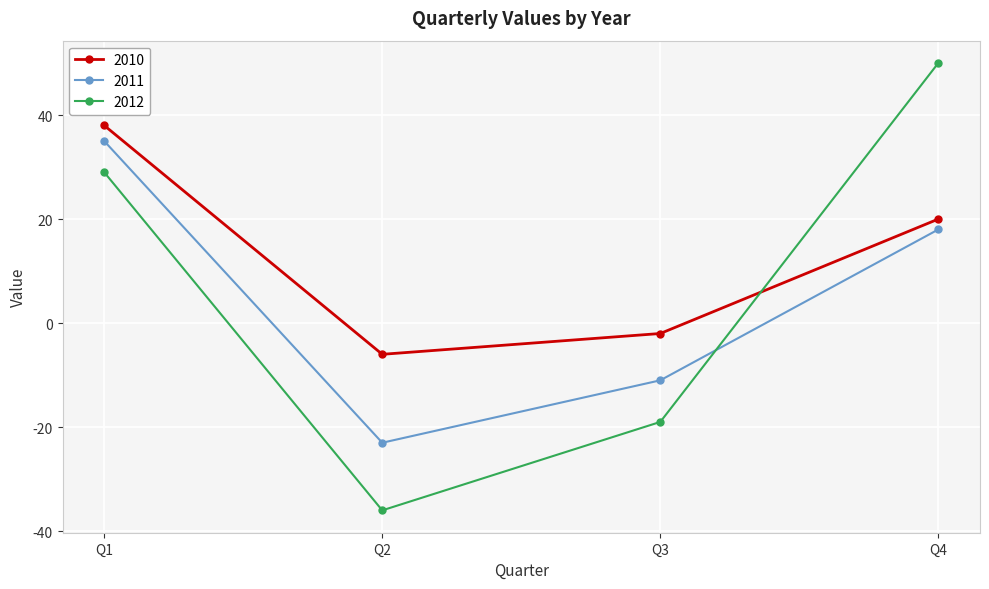

Which label corresponds to the largest value in the chart?

Q4